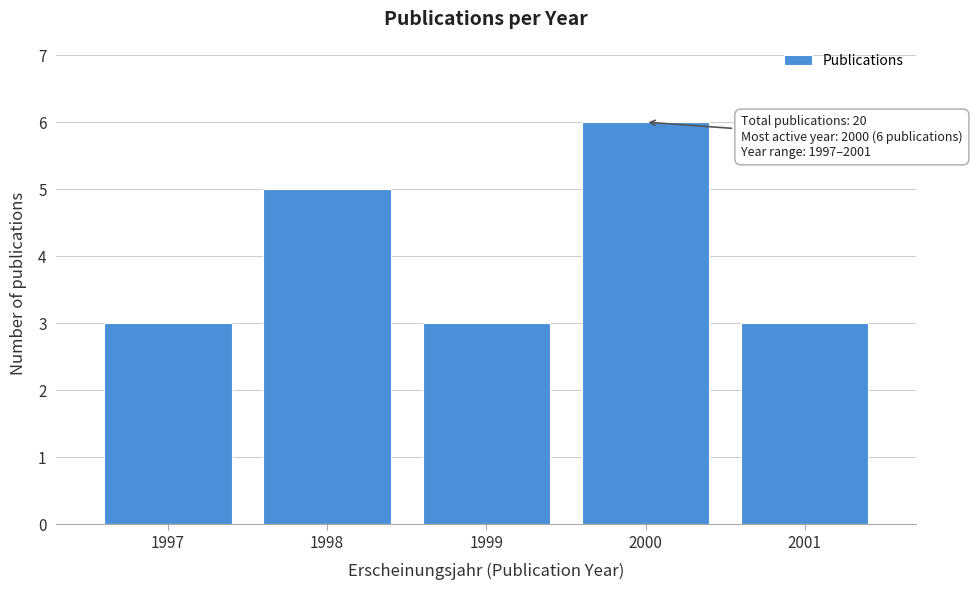

Reading left to right, extract all data points from this chart.

1997=3	1998=5	1999=3	2000=6	2001=3